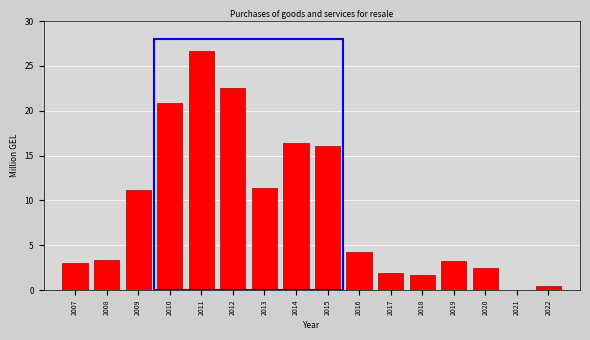

The chart shows a value of 11.4 at 2013. True or false?

True